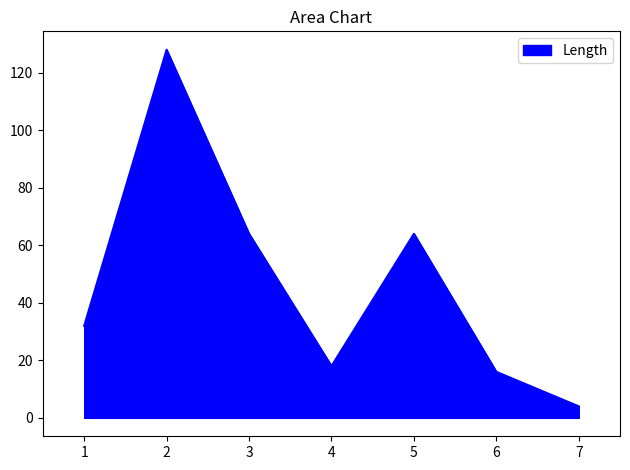

At which category does the data reach its first local peak?

2